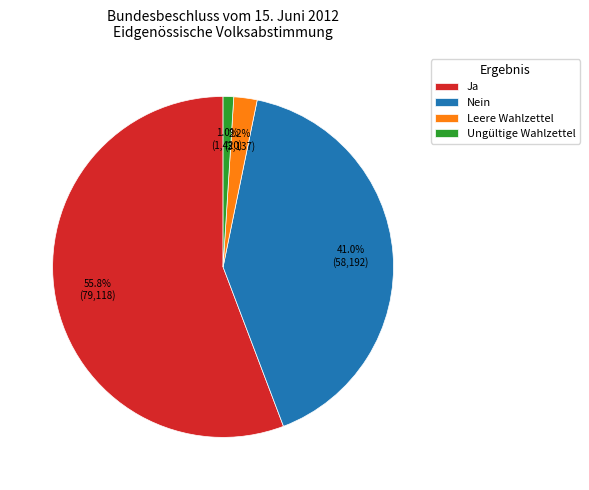

What portion of the pie excludes Ja?

44.2%